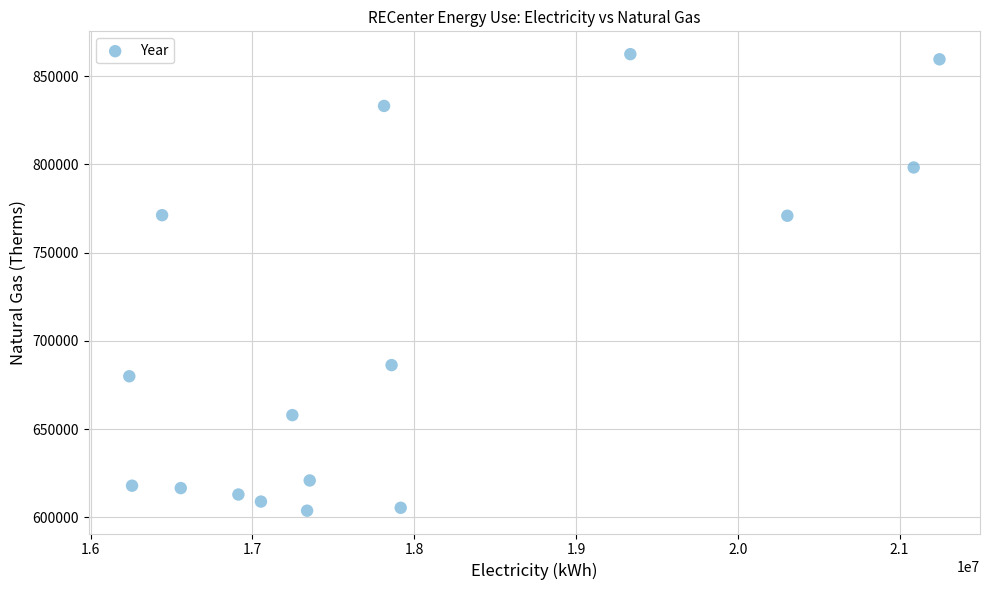

What is the range of X values (max minus min)?

5007765.8